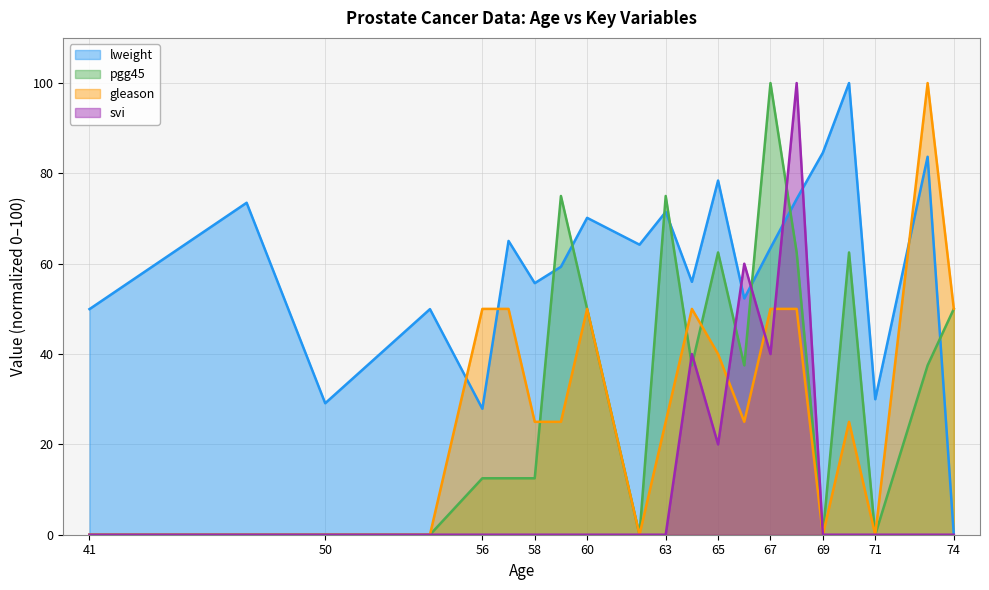

At how many categories does at least one series exceed 90?

4